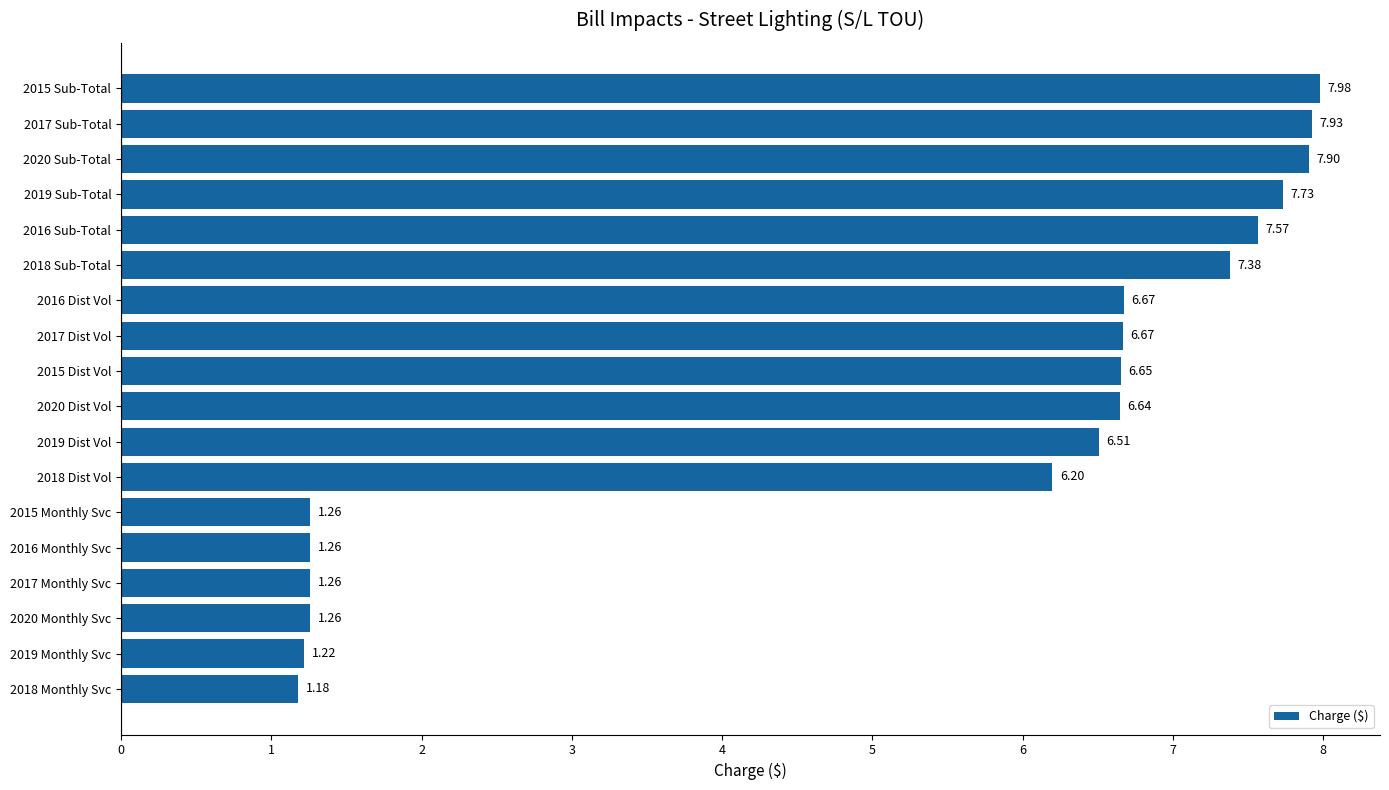

What is the difference between the maximum and minimum values?

6.8